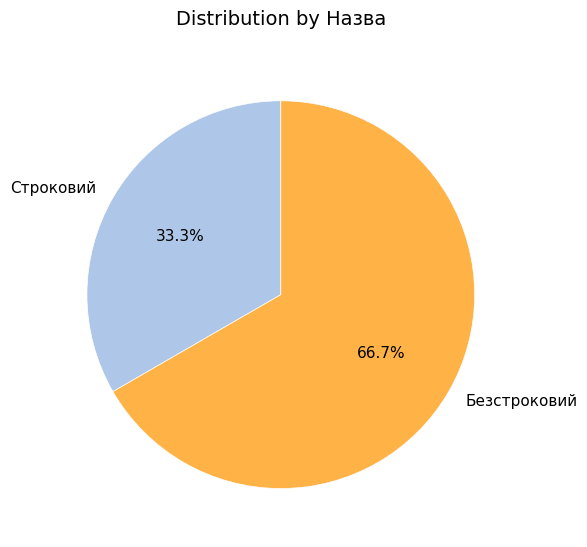

To the nearest percent, what portion does Безстроковий represent?

67%